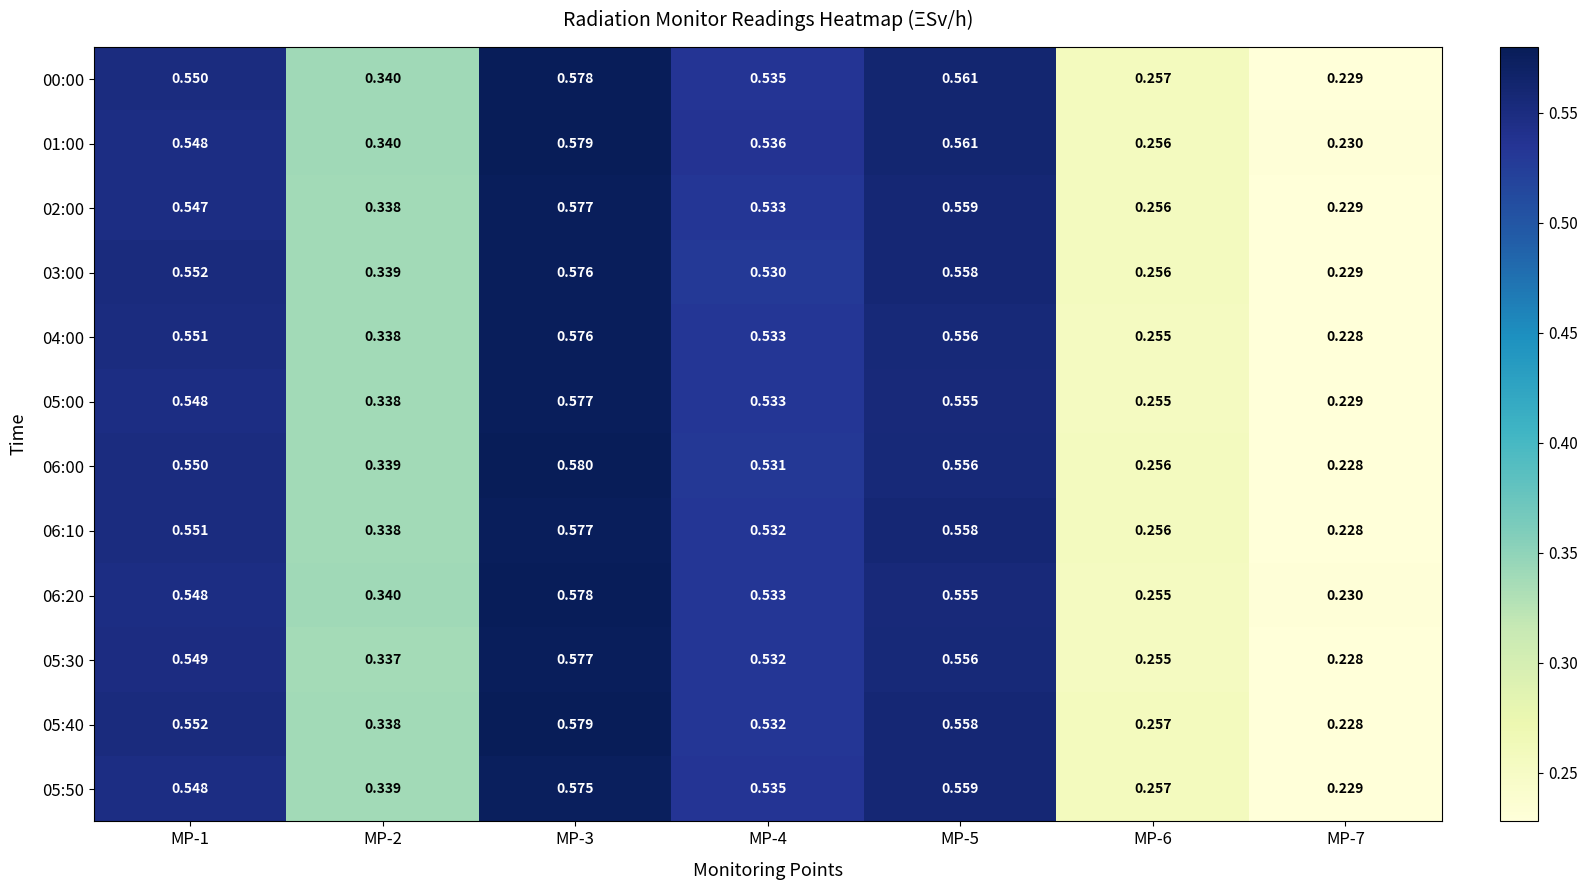

Is the value of 05:40 at MP-6 greater than the value of 05:00 at MP-3?

No